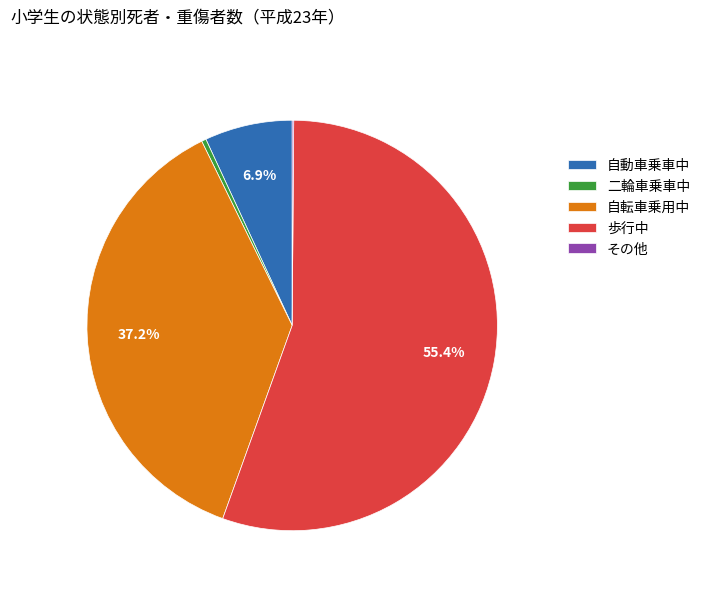

What is the total percentage of 自動車乗車中 and 歩行中?

62.3%